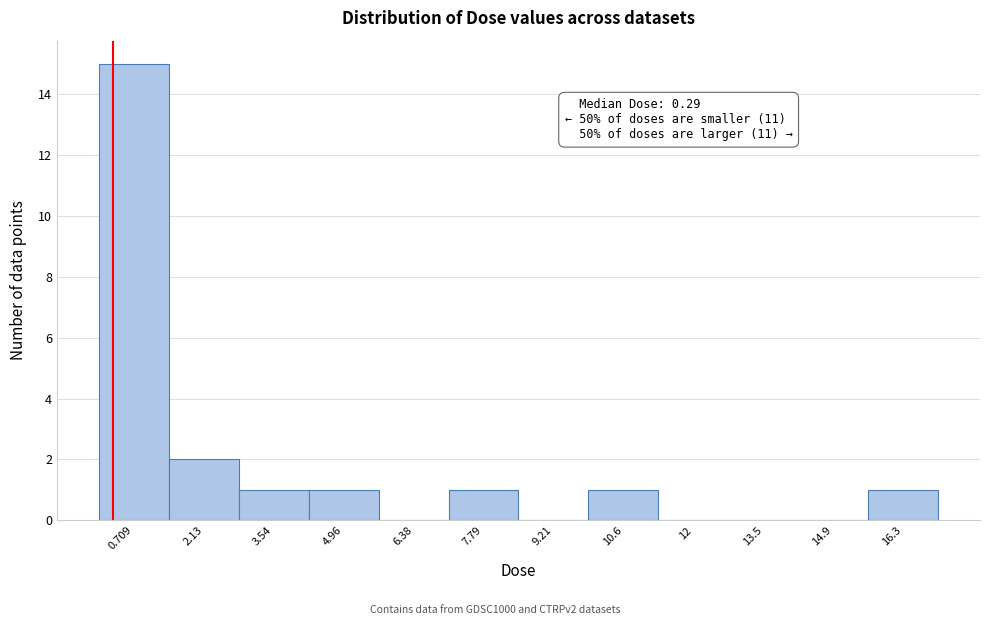

Over which range of the x-axis is the bar tallest?

0.0 to 1.4